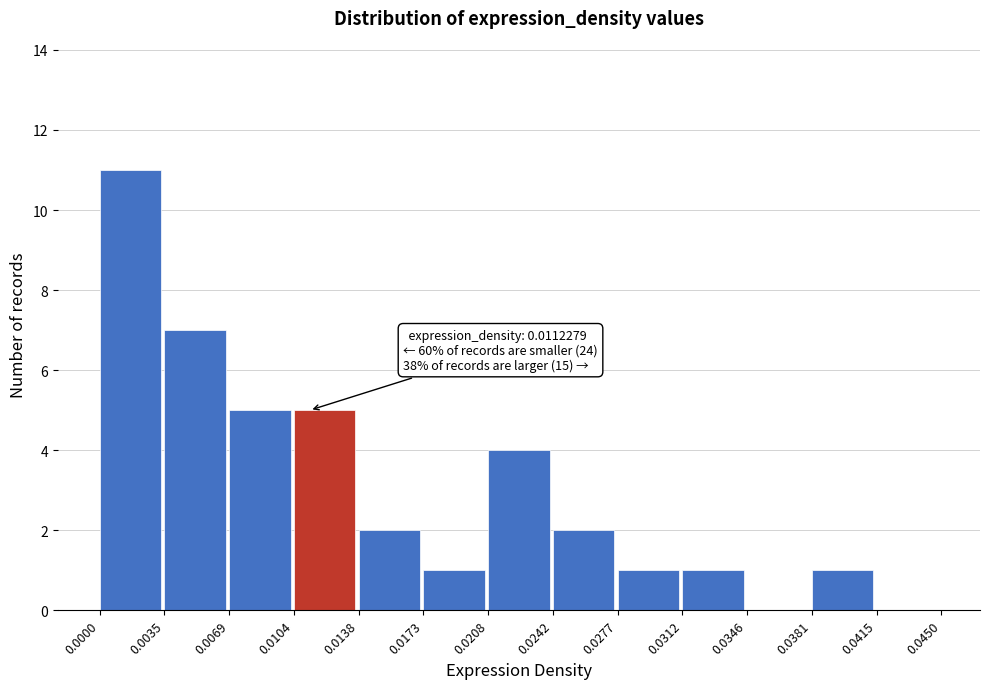

Which range on the x-axis has the tallest bar?

0.0000 to 0.0035